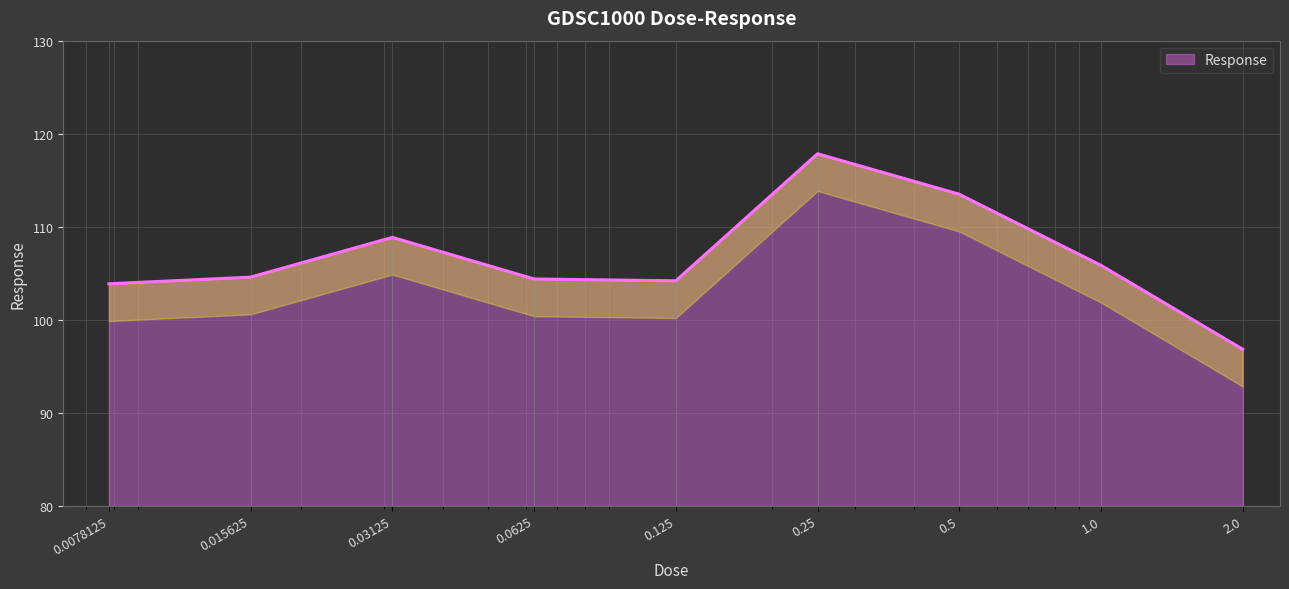

What position from the right is 0.015625?

8